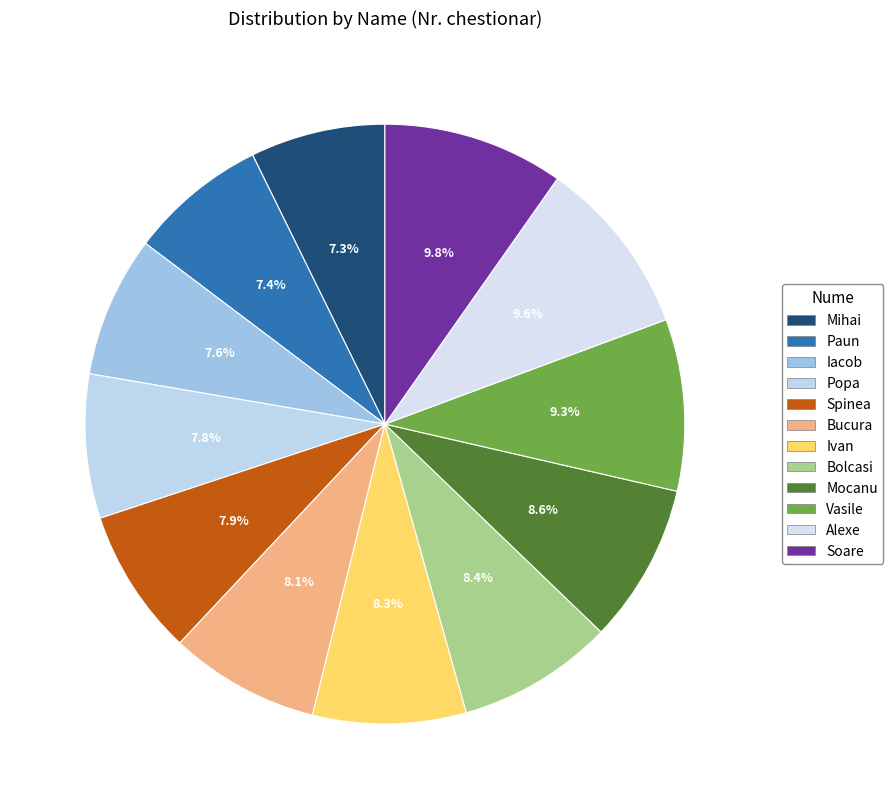

The Popa slice represents 8% of the pie. True or false?

True